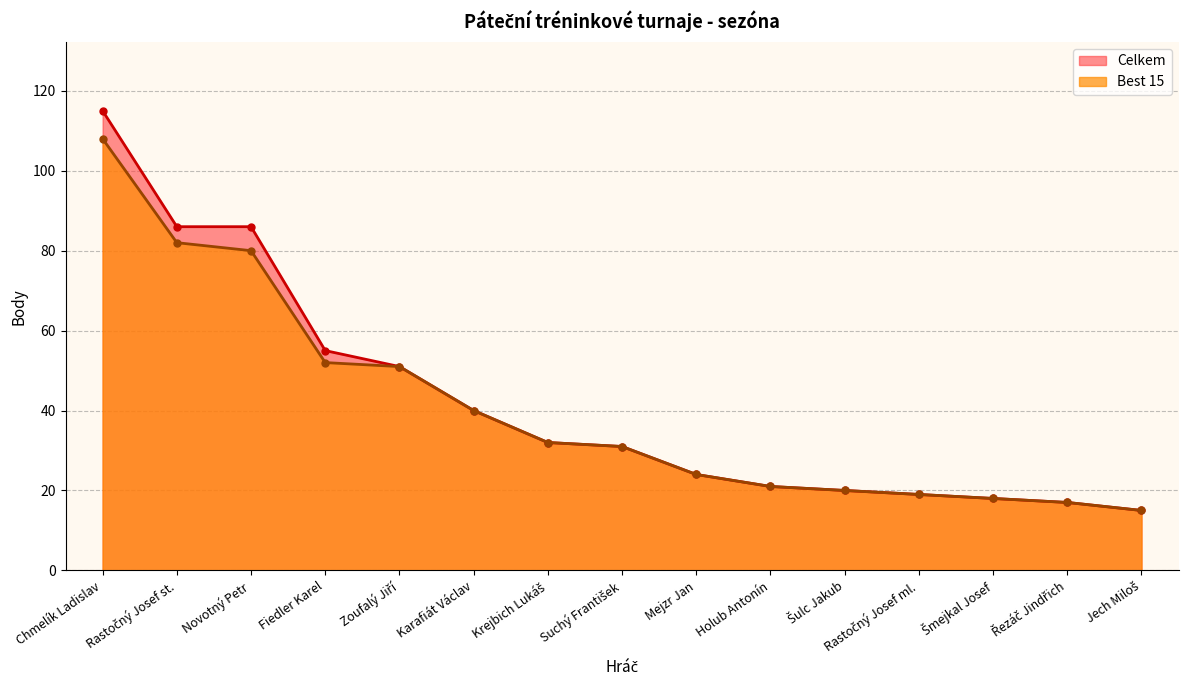

True or false: Celkem has a value of 12 at Mejzr Jan.

False